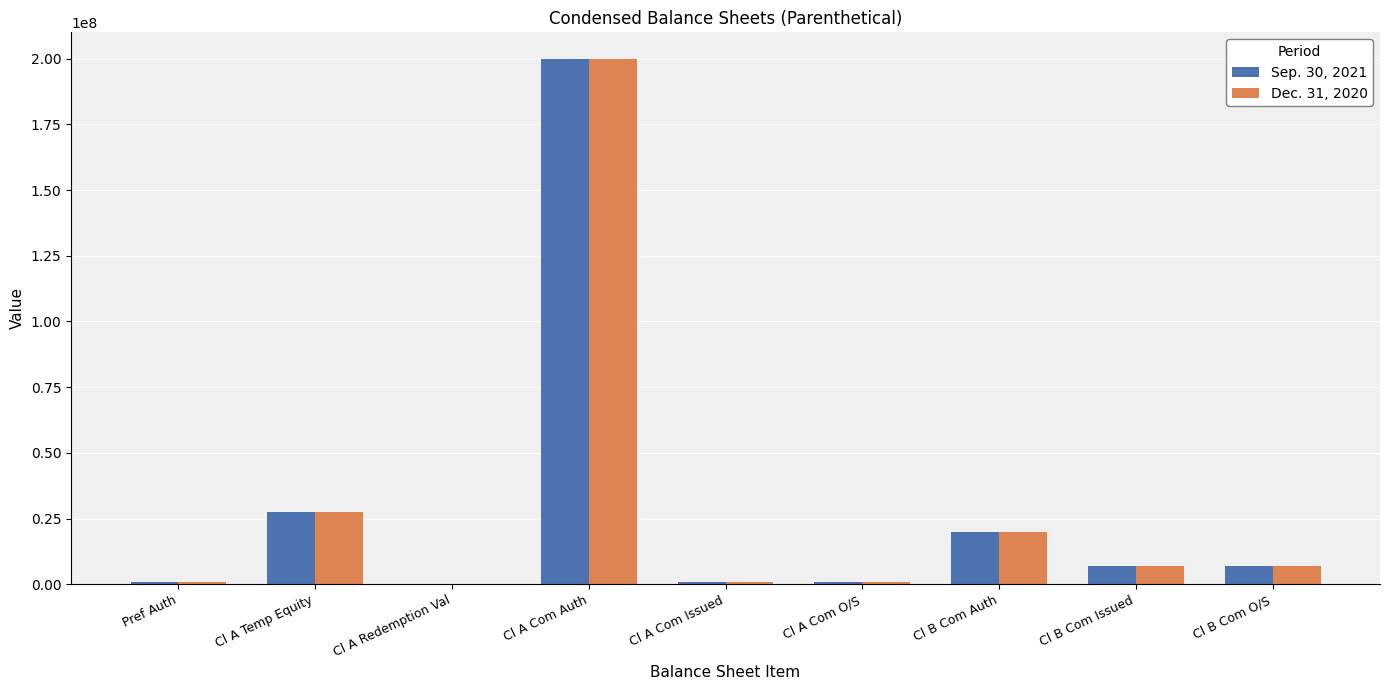

True or false: Sep. 30, 2021 has a value of 20000000 at Cl B Com Auth.

True